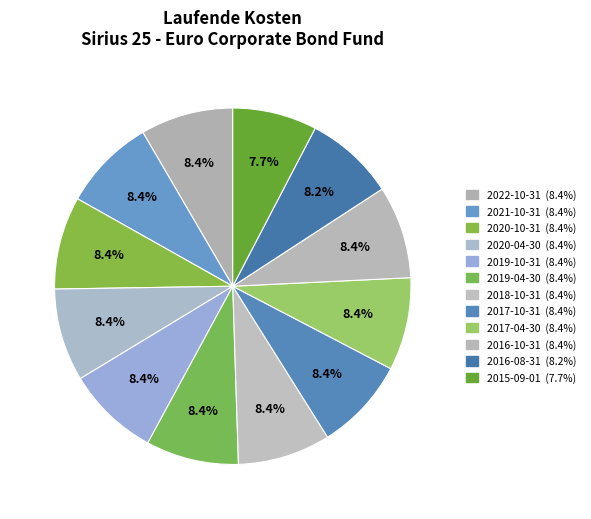

To the nearest percent, what is the combined percentage of 2019-10-31 and 2016-10-31?

17%